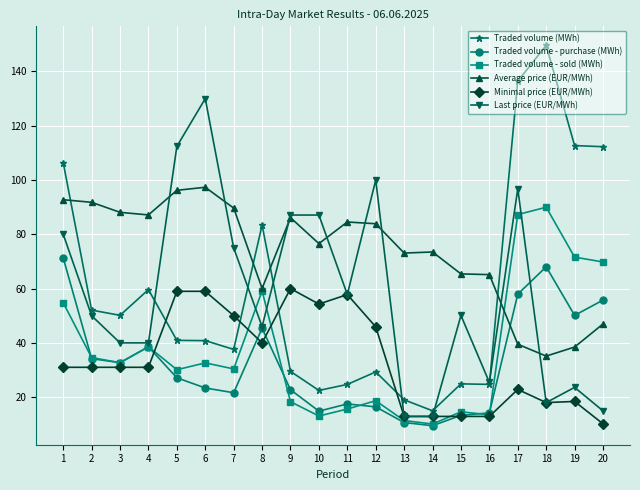

At how many categories does at least one series exceed 96?

8